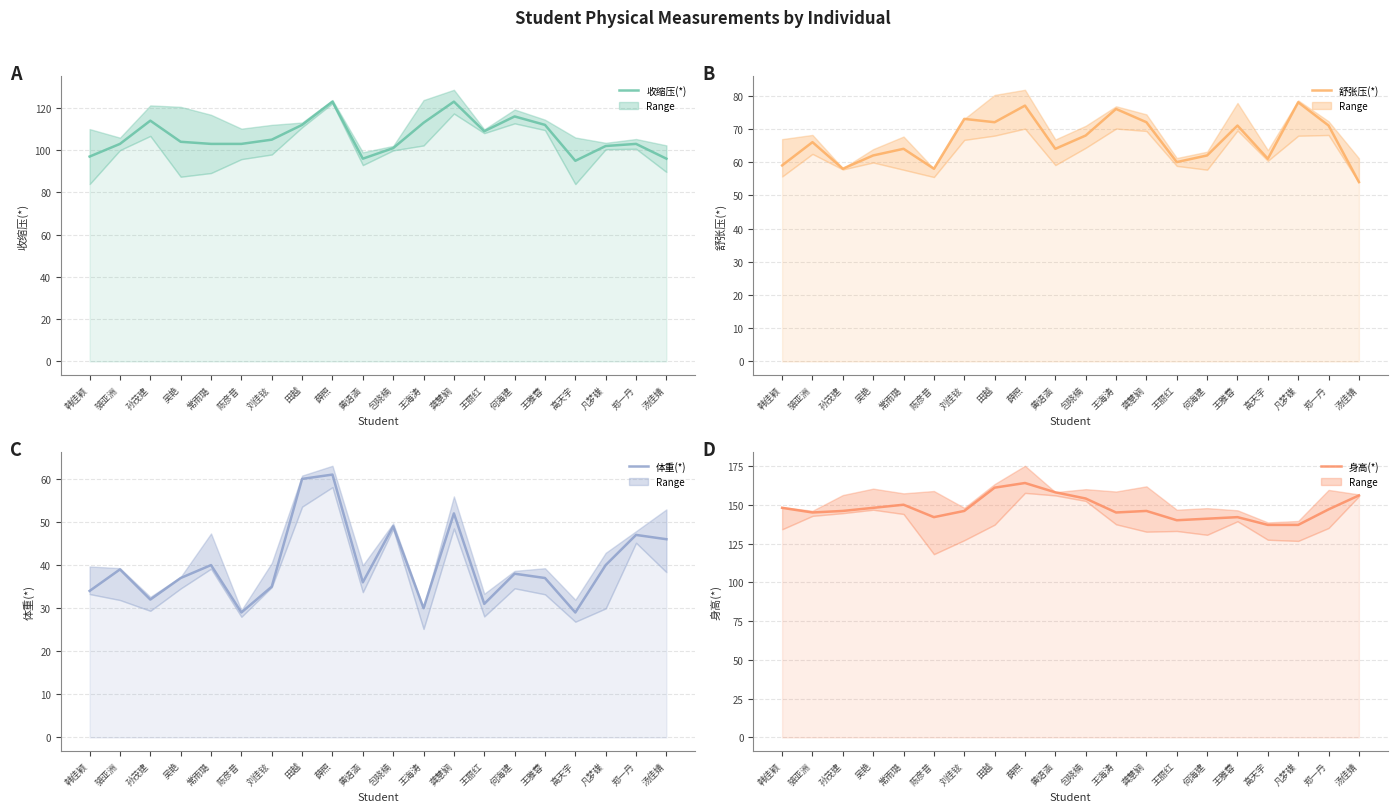

Rank the series by their maximum value, from highest to lowest.

身高(*), 收缩压(*), 舒张压(*), 体重(*)